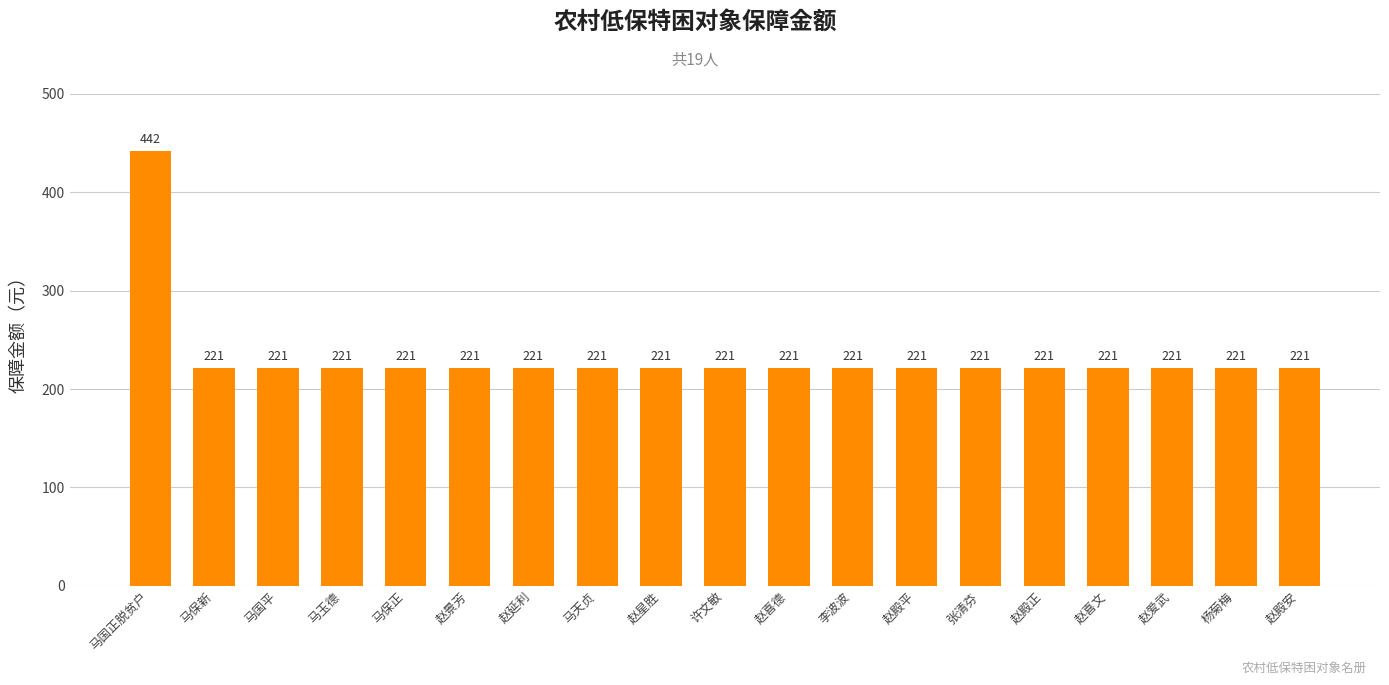

Approximately how many times larger is the value at 许文敏 compared to 赵星胜?

1.0